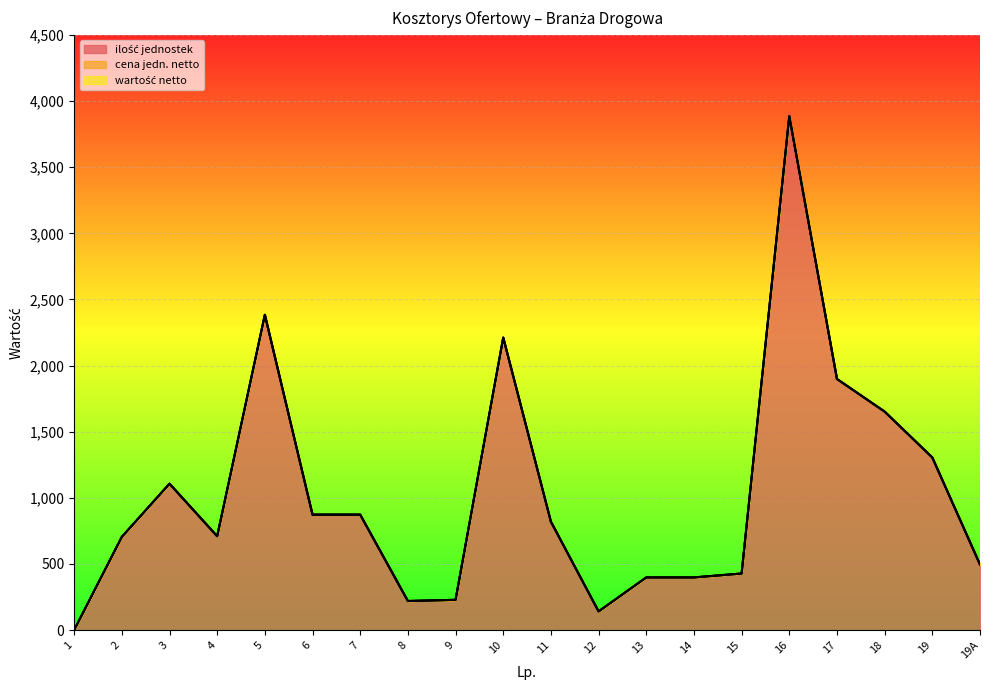

How many data points in ilość jednostek are less than 819?

10